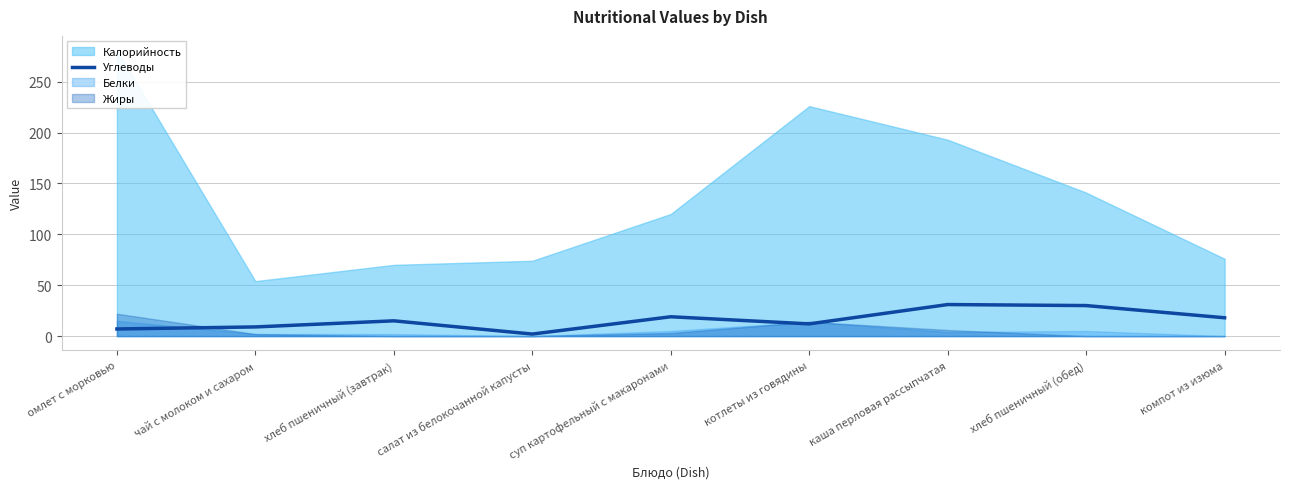

What is the change in value from омлет с морковью to суп картофельный с макаронами?

+12